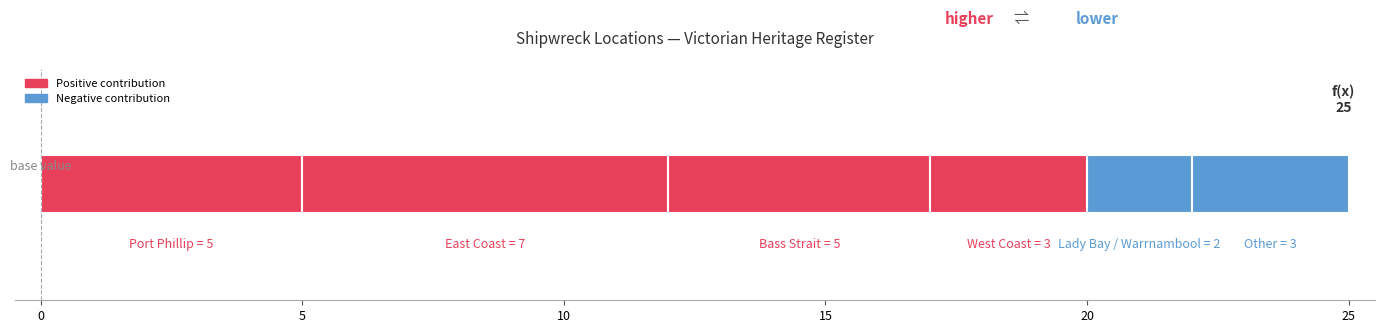

How many values exceed 5?

1